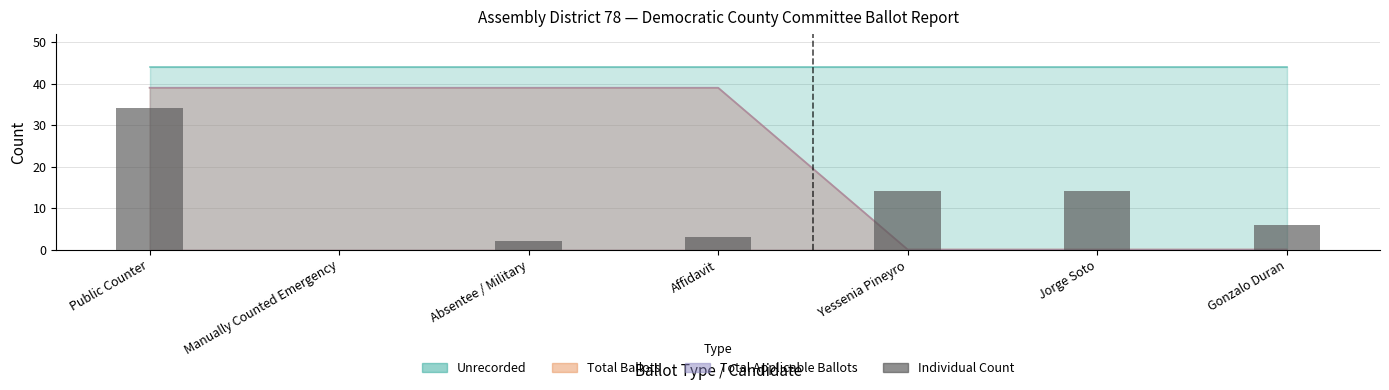

Reading left to right, extract all data points from this chart.

34	0	2	3	14	14	6